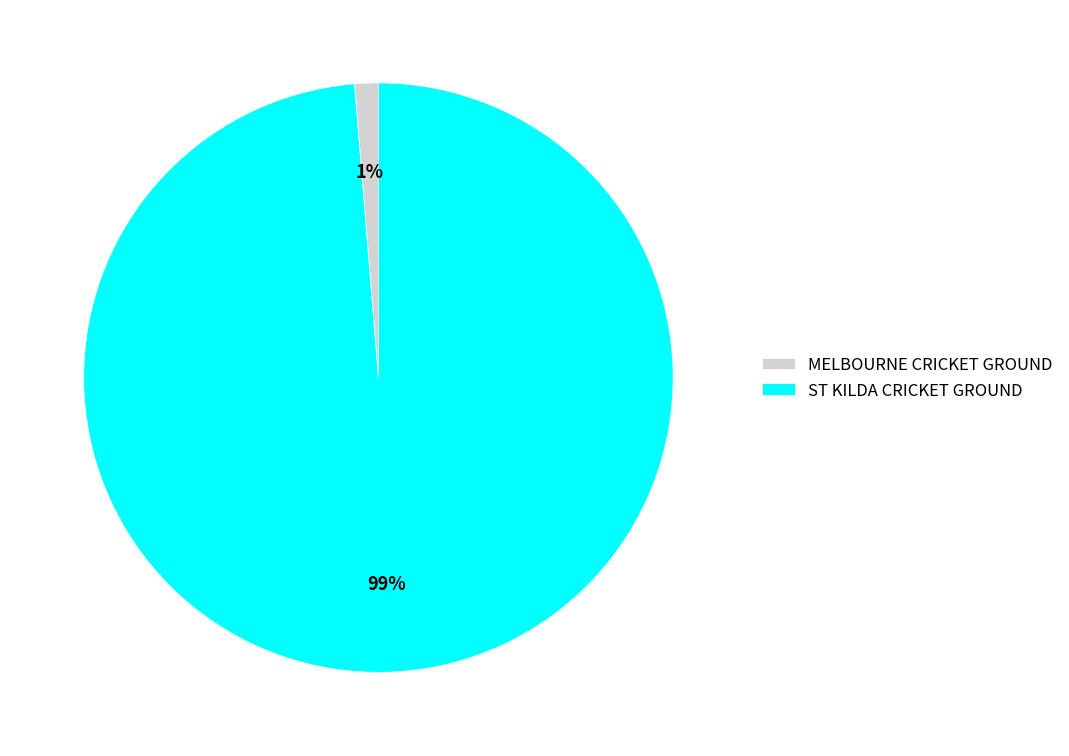

To the nearest percent, what is the average slice percentage?

50%